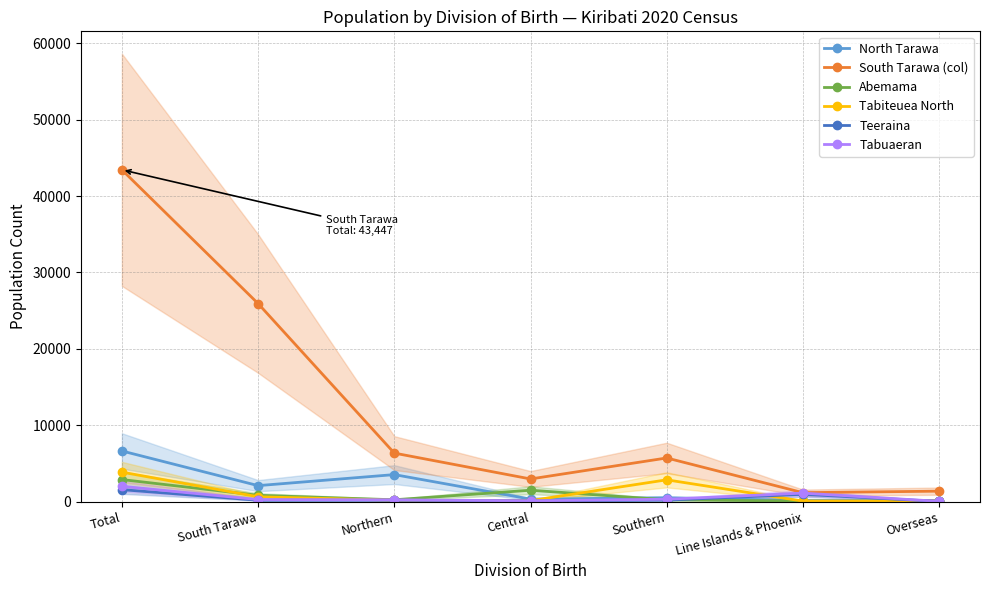

Is it true that Tabuaeran equals 389 at Northern?

False